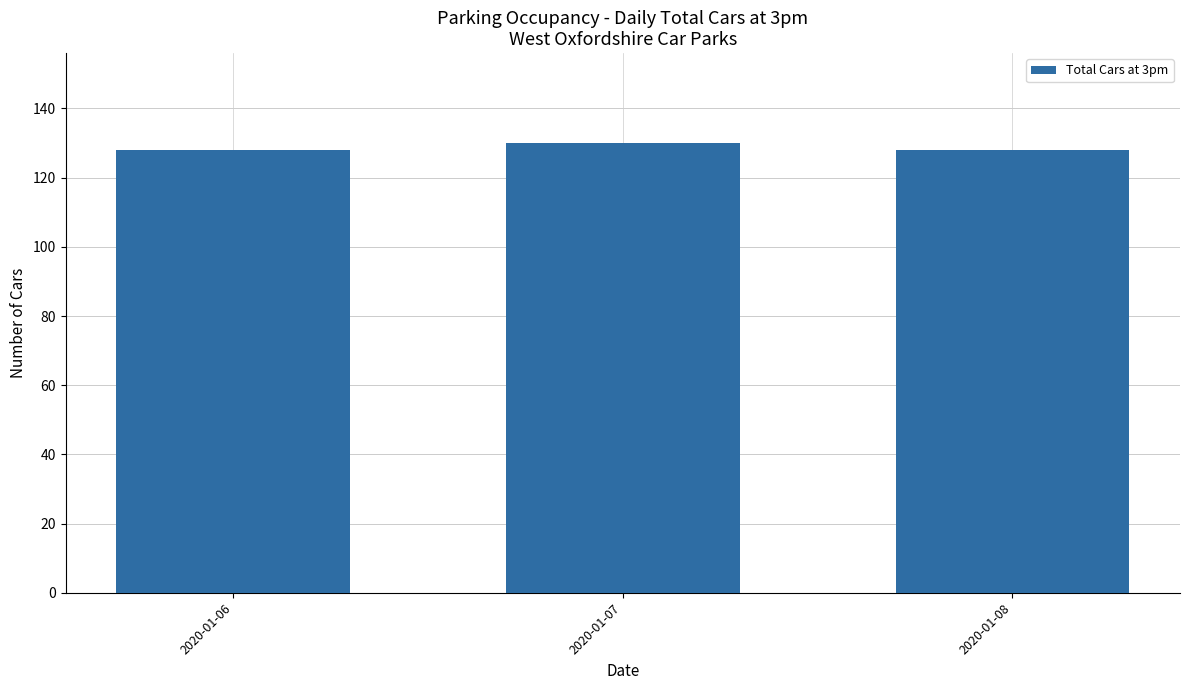

The value at 2020-01-07 is 130. True or false?

True